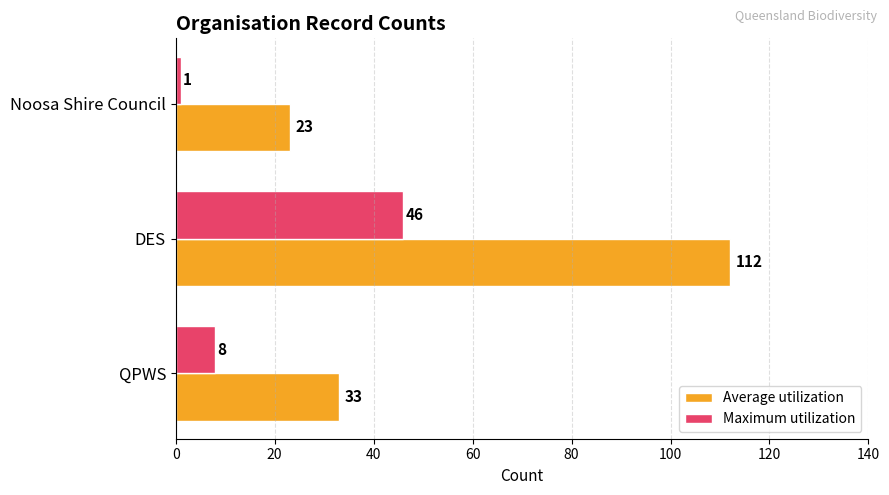

Which category has the highest value in the Average utilization series?

DES